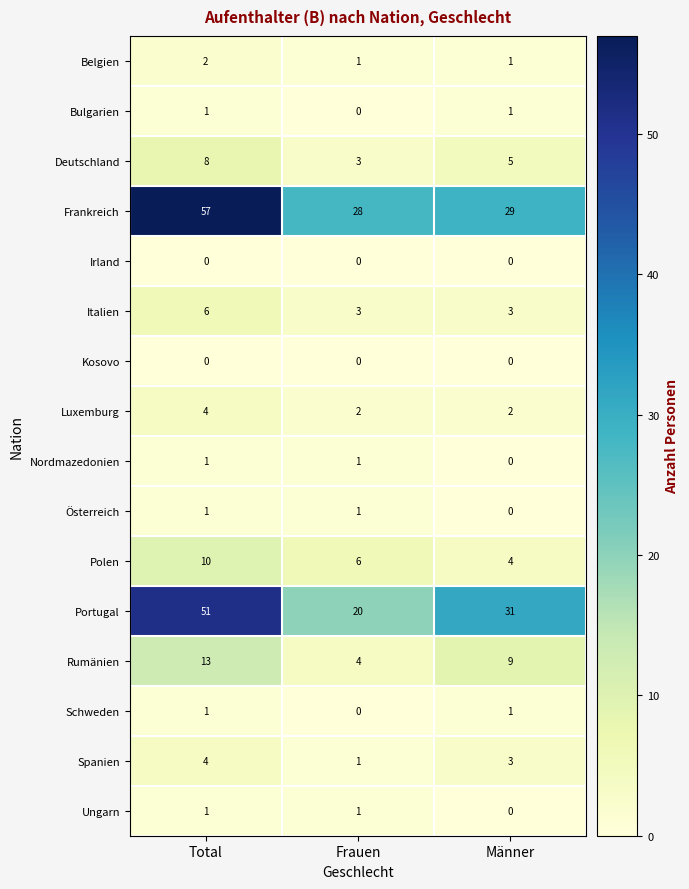

Where is Rumänien nearest to the value 8?

Männer